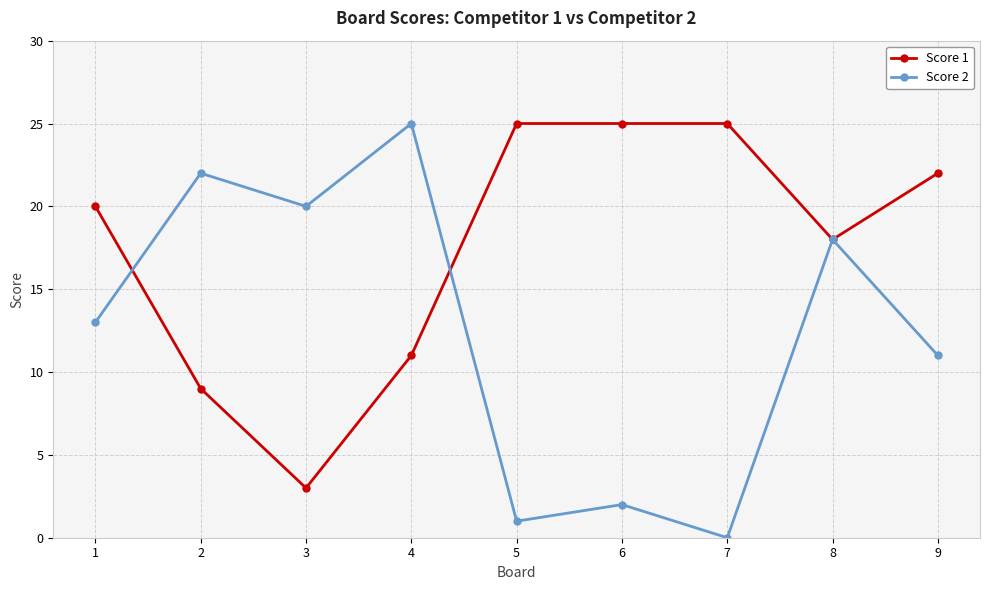

Is the value of Score 1 at 3 greater than the value of Score 2 at 8?

No